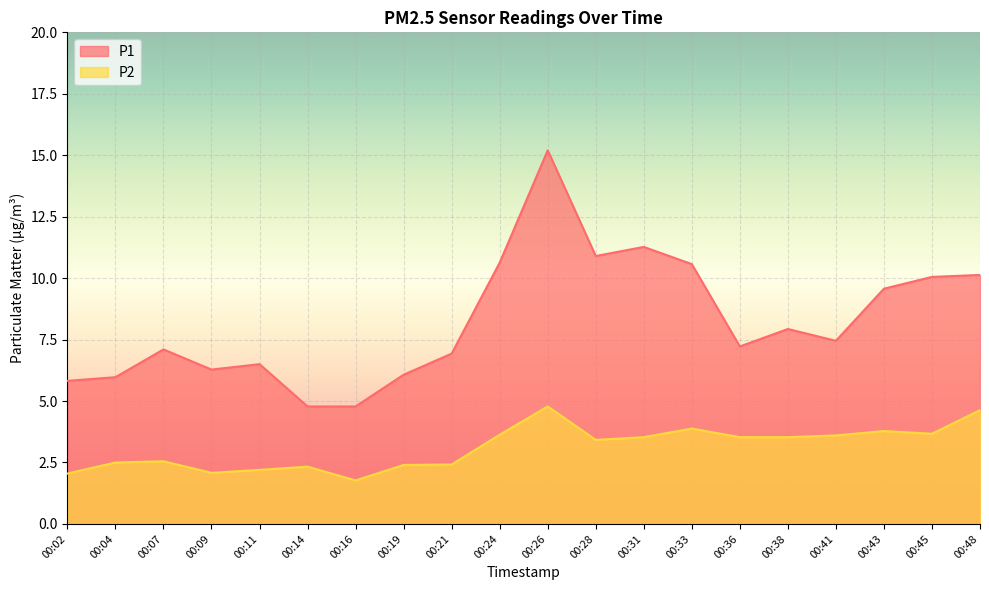

The P2 series shows 2.7 at 00:33. True or false?

False